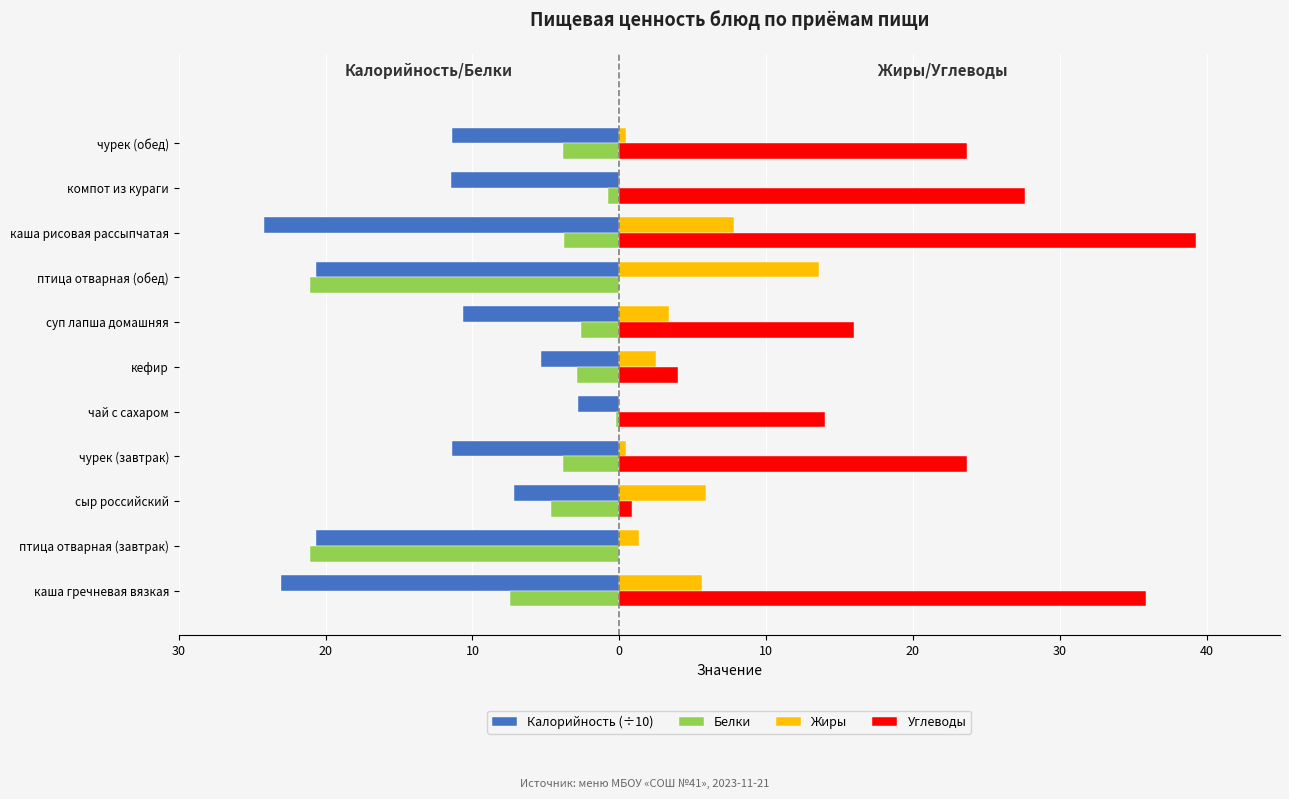

What are all the series names shown in the legend?

Калорийность (÷10), Белки, Жиры, Углеводы